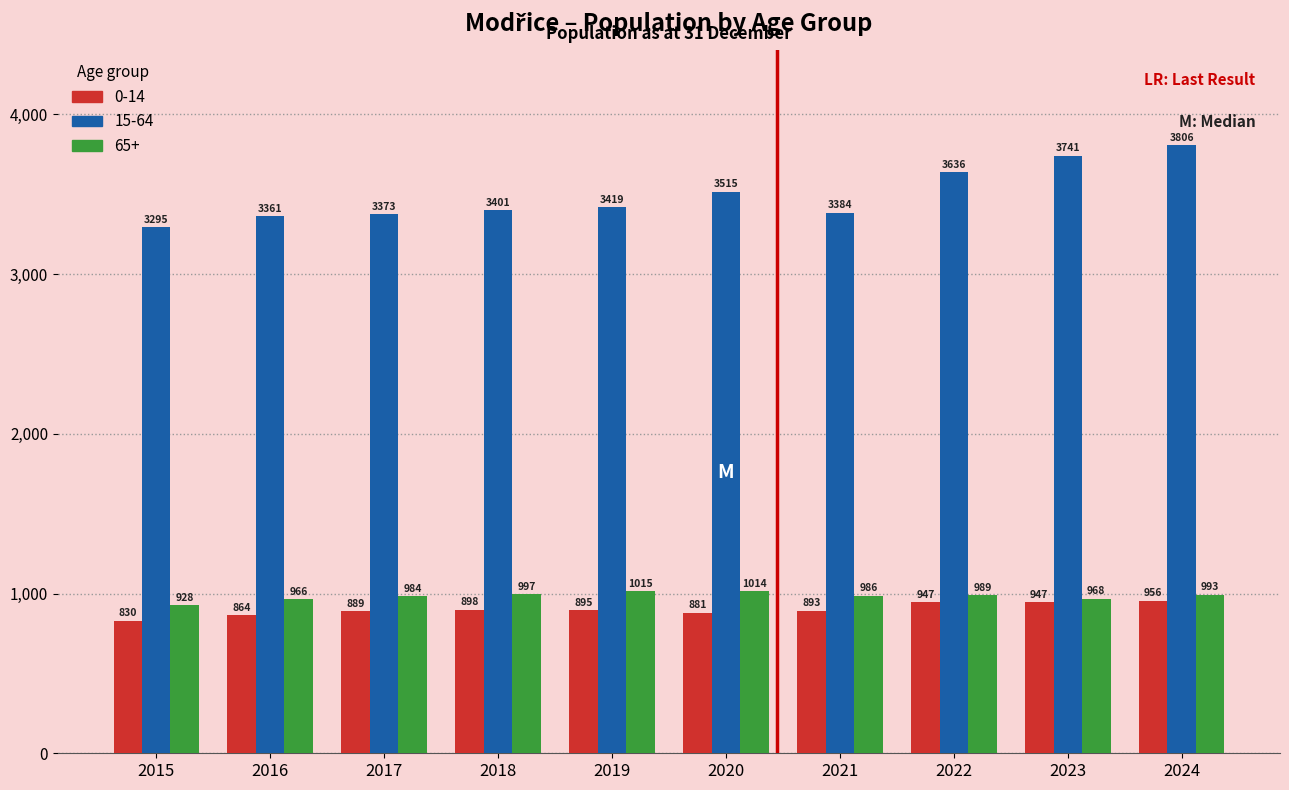

Reading left to right, extract all data points from this chart.

0-14: 2015=830	2016=864	2017=889	2018=898	2019=895	2020=881	2021=893	2022=947	2023=947	2024=956
15-64: 2015=3295	2016=3361	2017=3373	2018=3401	2019=3419	2020=3515	2021=3384	2022=3636	2023=3741	2024=3806
65+: 2015=928	2016=966	2017=984	2018=997	2019=1015	2020=1014	2021=986	2022=989	2023=968	2024=993